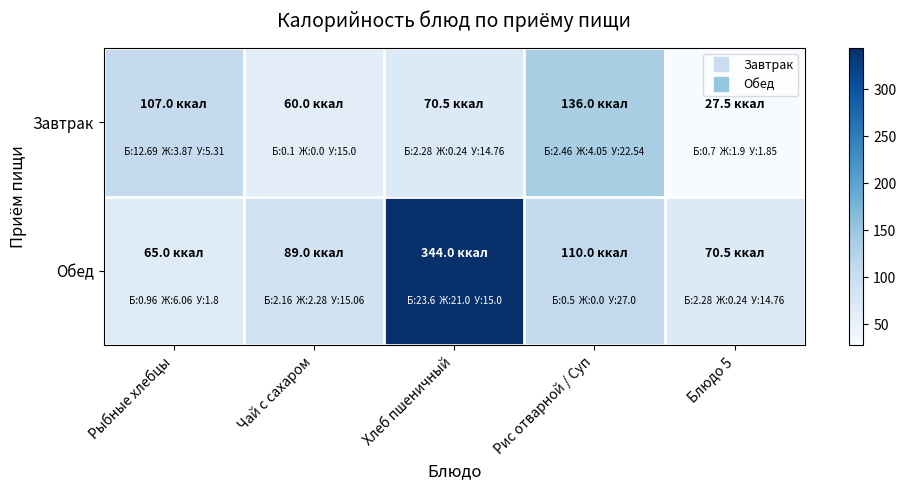

List the series in order of their peak value, highest first.

Обед, Завтрак